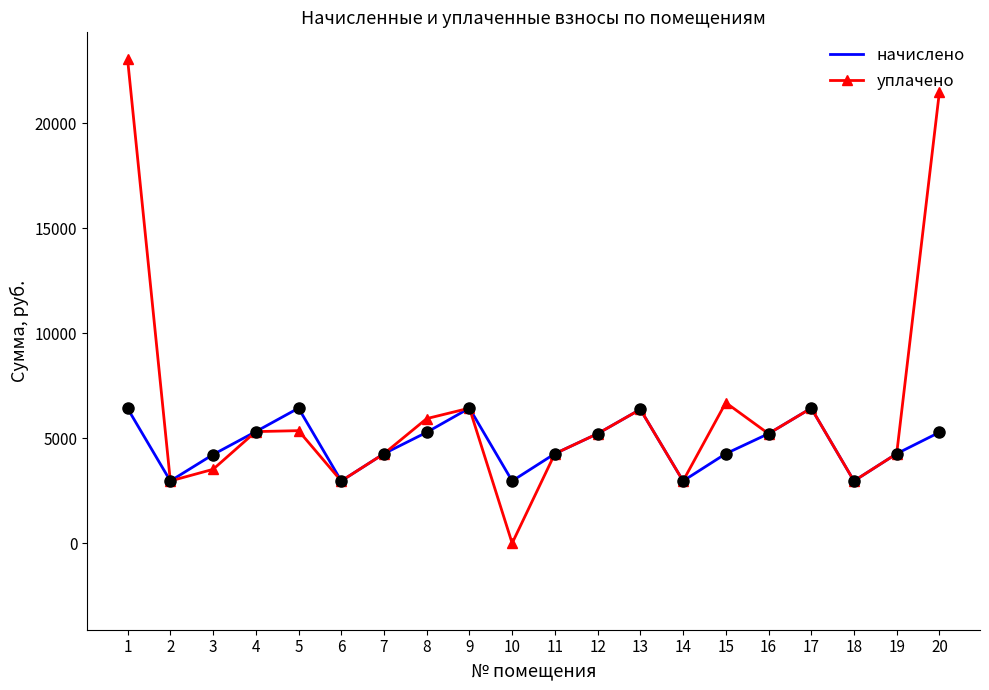

How many interior local peaks does the уплачено series have?

5